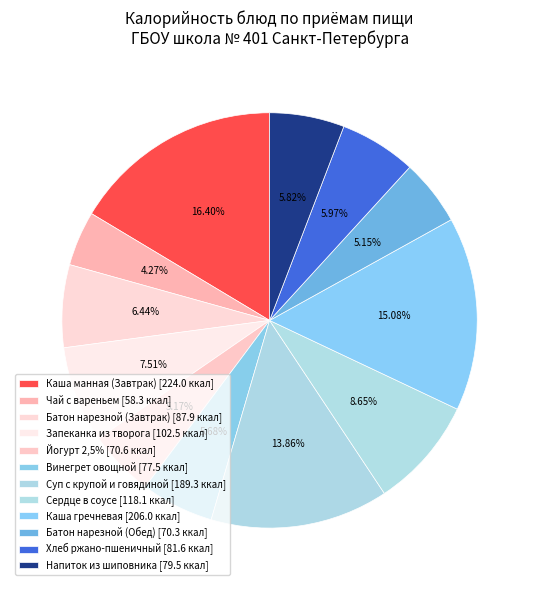

To the nearest percent, what percentage of the pie is Суп с крупой и говядиной?

14%